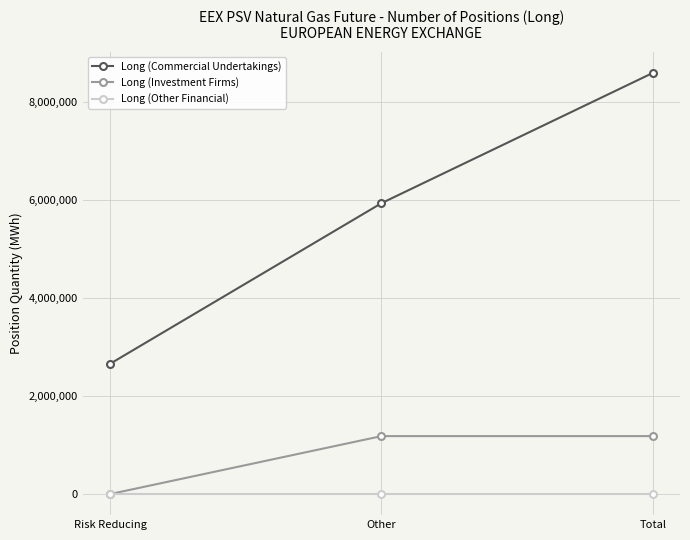

Which series has the largest total across all categories?

Long (Commercial Undertakings)